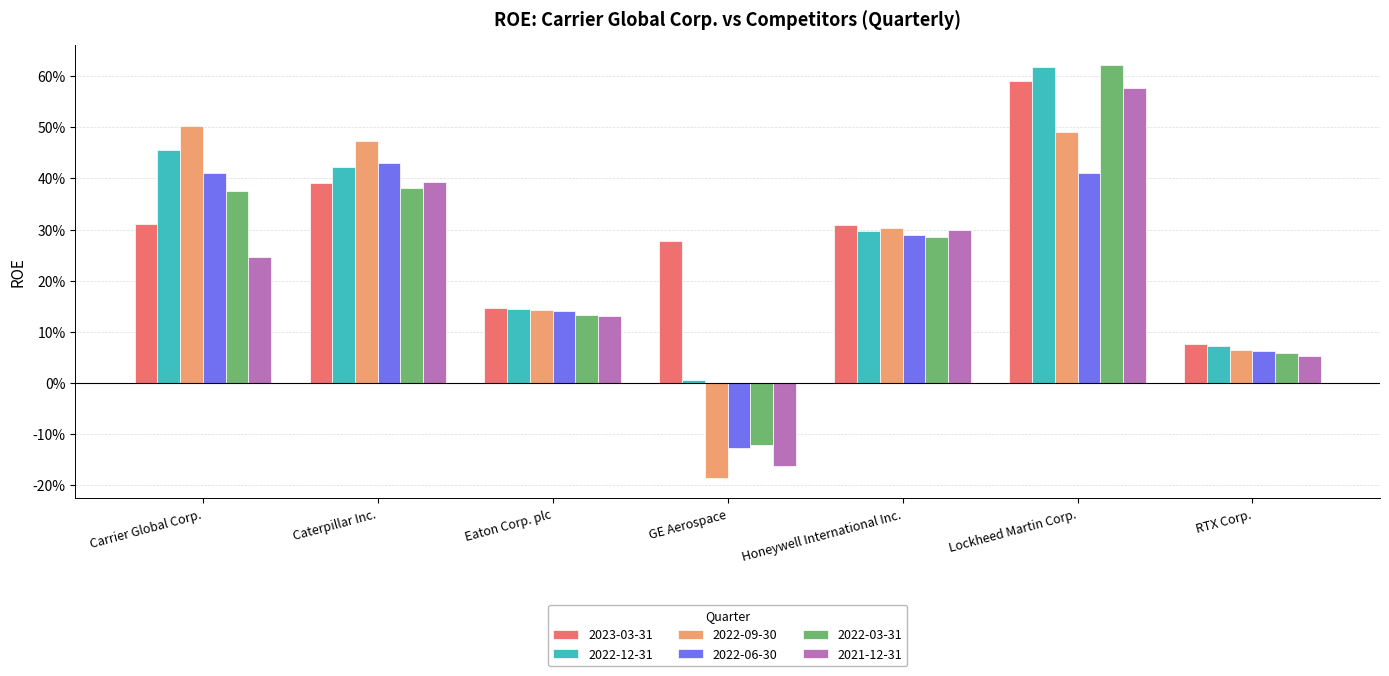

What are all the series names shown in the legend?

2023-03-31, 2022-12-31, 2022-09-30, 2022-06-30, 2022-03-31, 2021-12-31